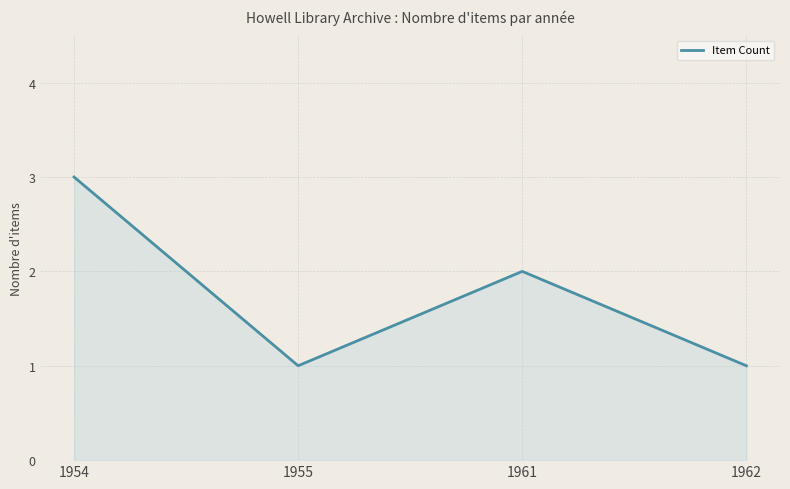

Is it true that the value at 1955 is 1?

True